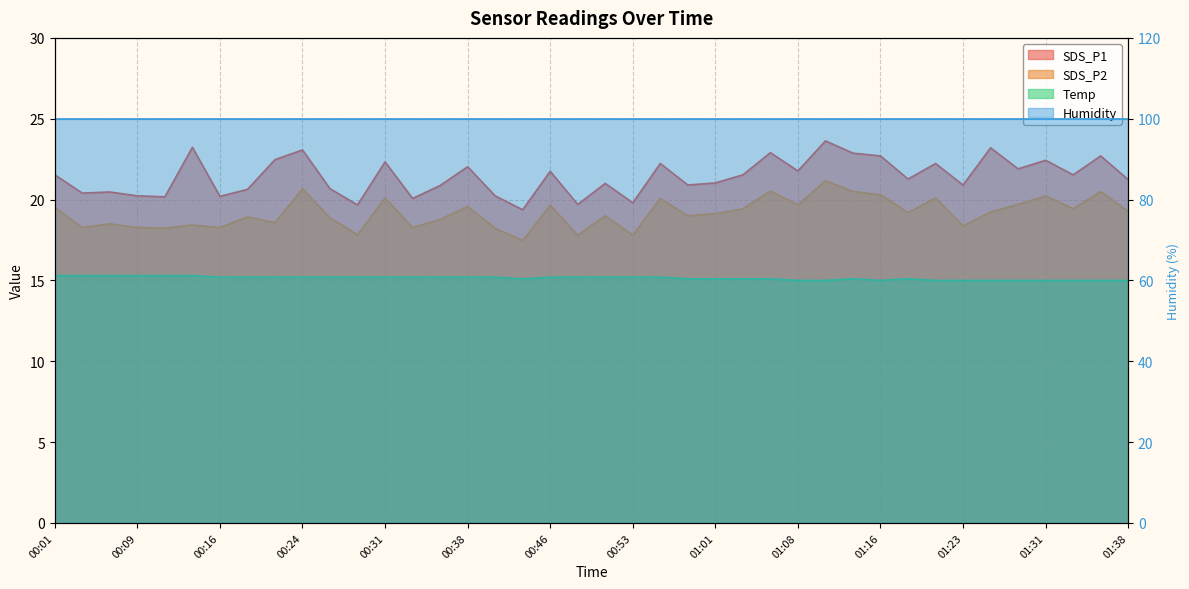

True or false: Temp and SDS_P1 intersect in this chart.

False